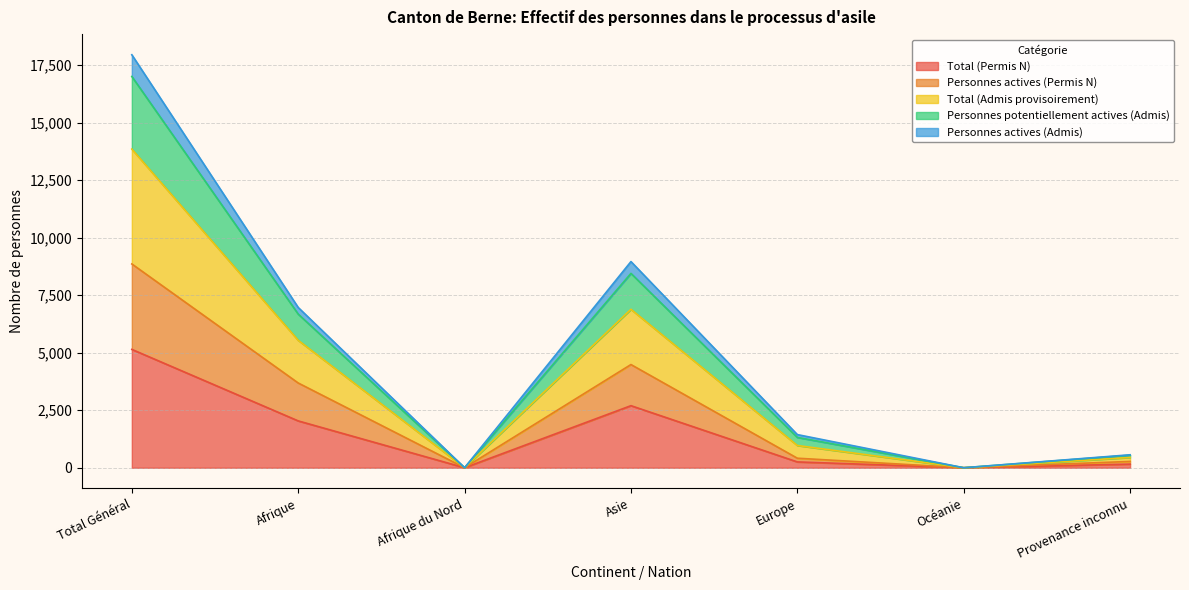

Which has a higher value, Europe or Provenance inconnu?

Europe